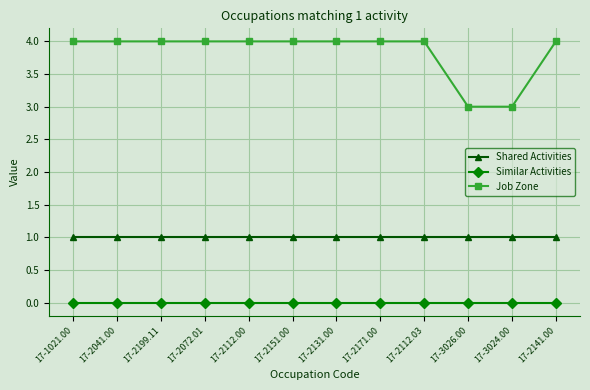

True or false: Similar Activities and Shared Activities intersect in this chart.

False